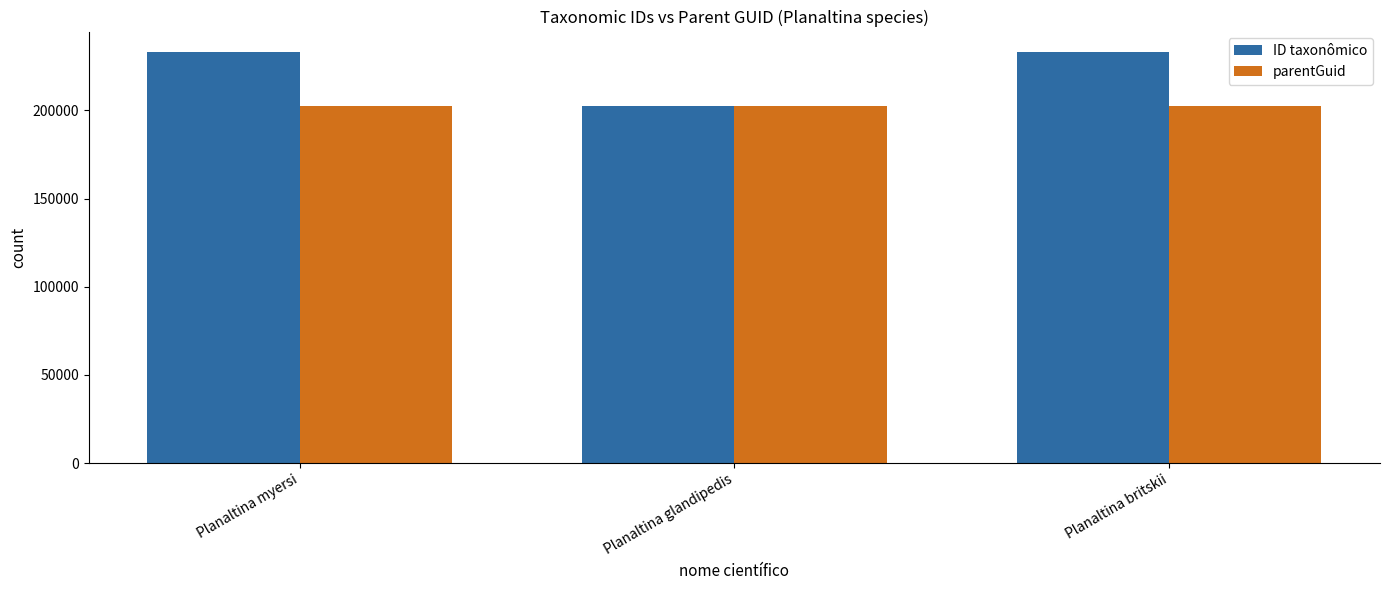

What is the maximum value for parentGuid?

202322